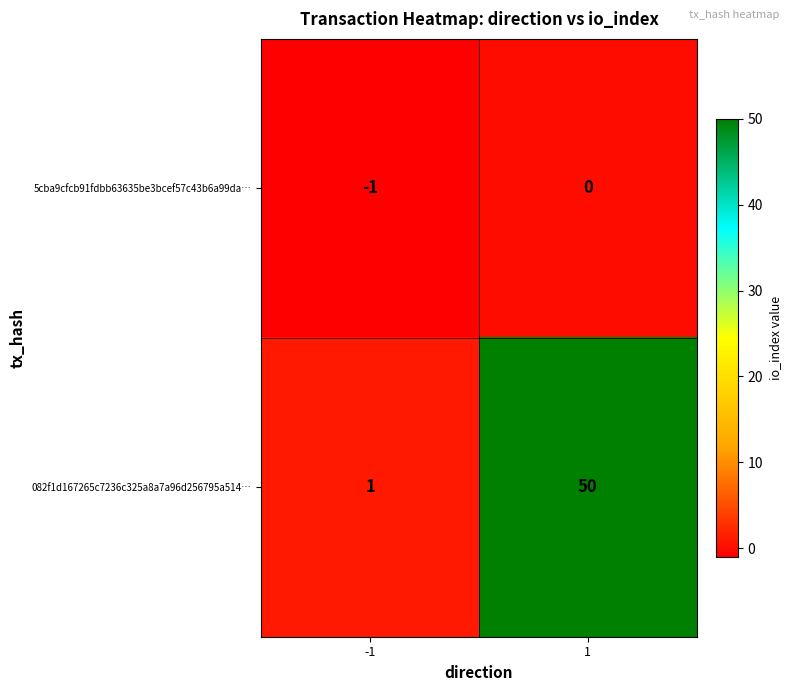

What is the average value of the 082f1d167265c7236c325a8a7a96d256795a514… series?

26